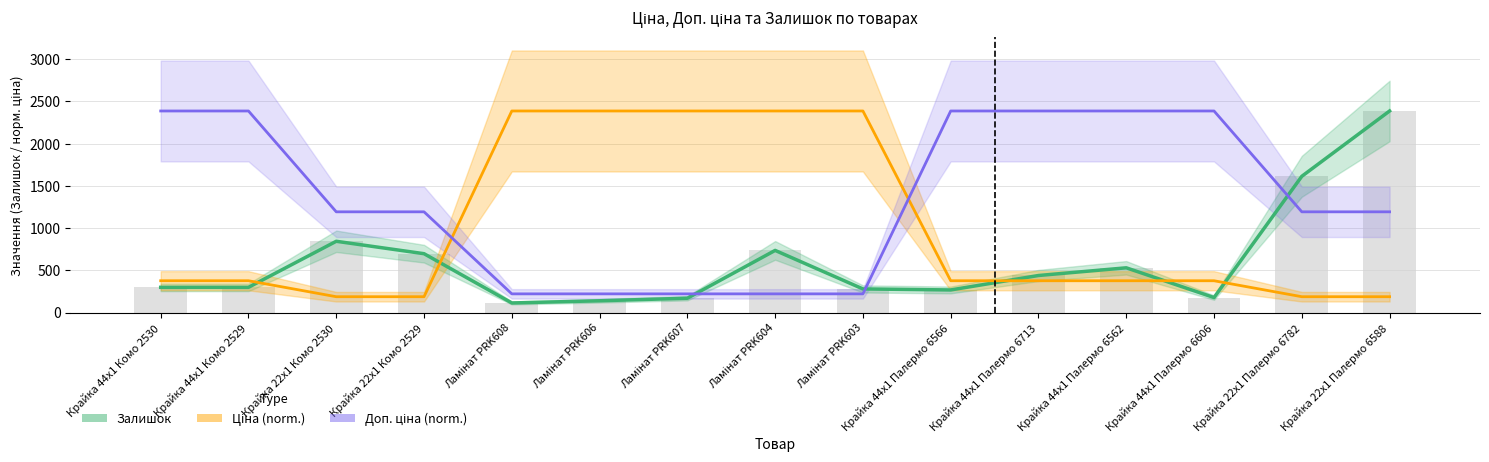

What is the average value of the Залишок series?

600.5